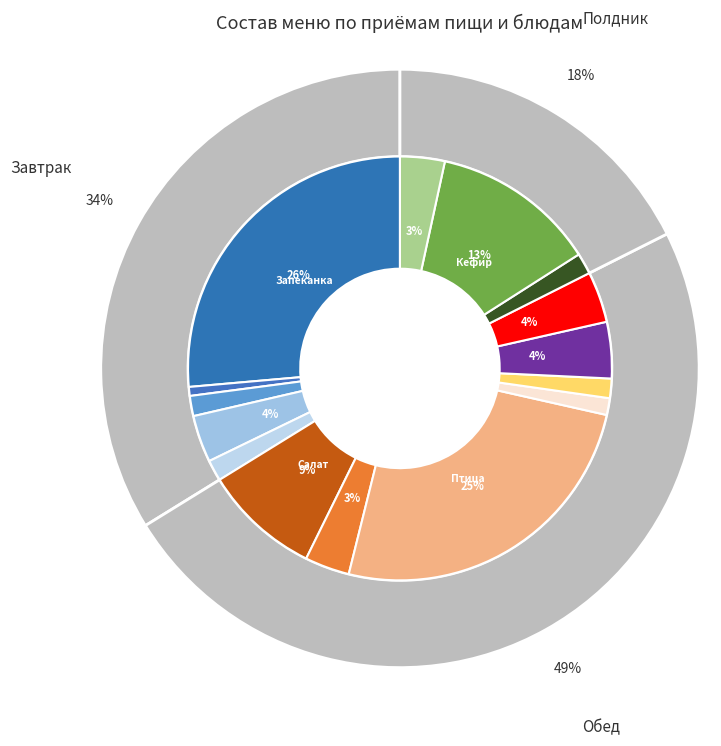

Do Печенье (полдник) and Рассольник ленинградский together represent more than half of the pie?

No